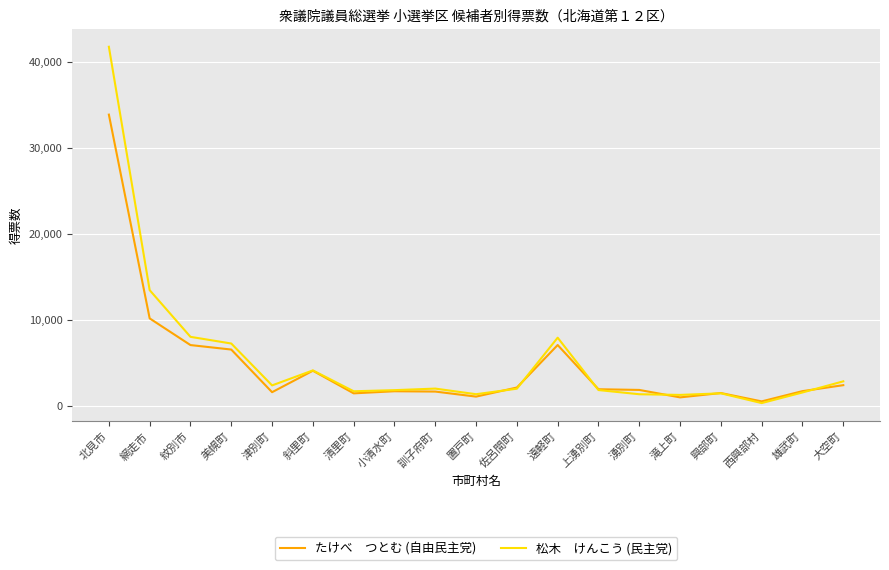

How many lines are shown in the chart?

2